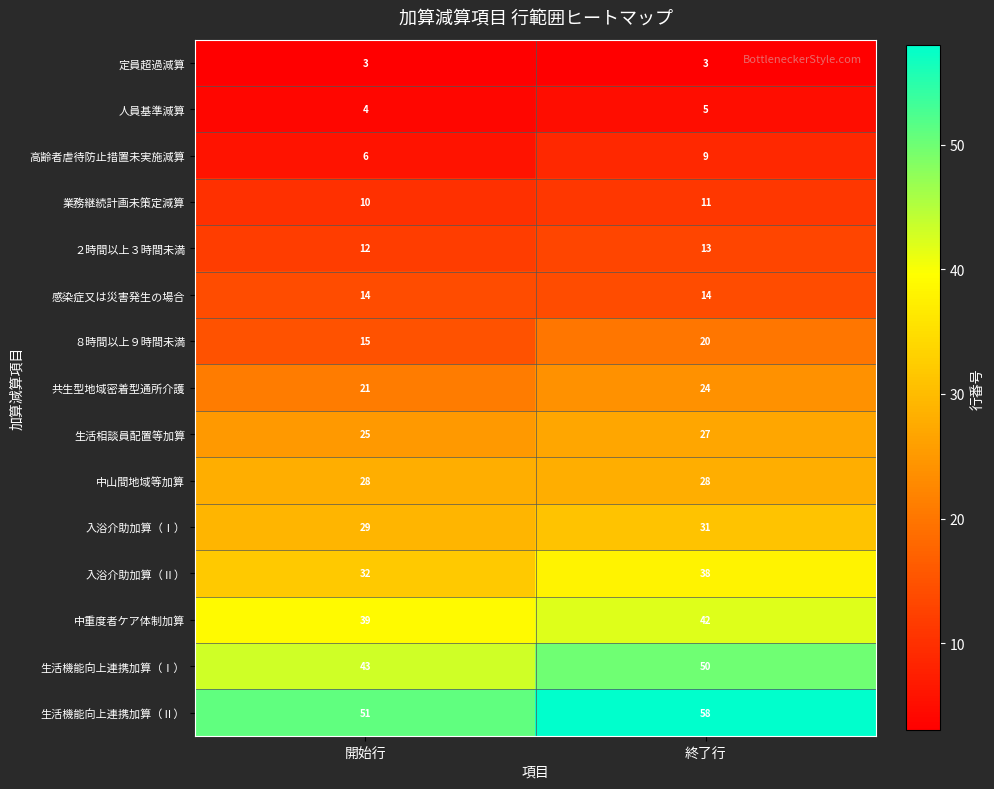

What is the spread (max minus min) of values at 開始行?

48